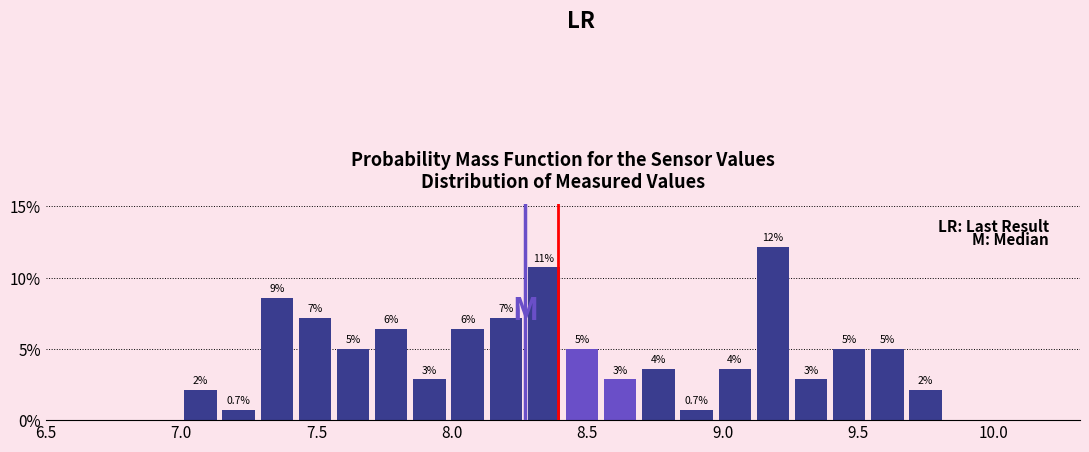

Around what value on the x-axis is the tallest bar? Give the approximate position of its centre, as read against the axis.

9.20